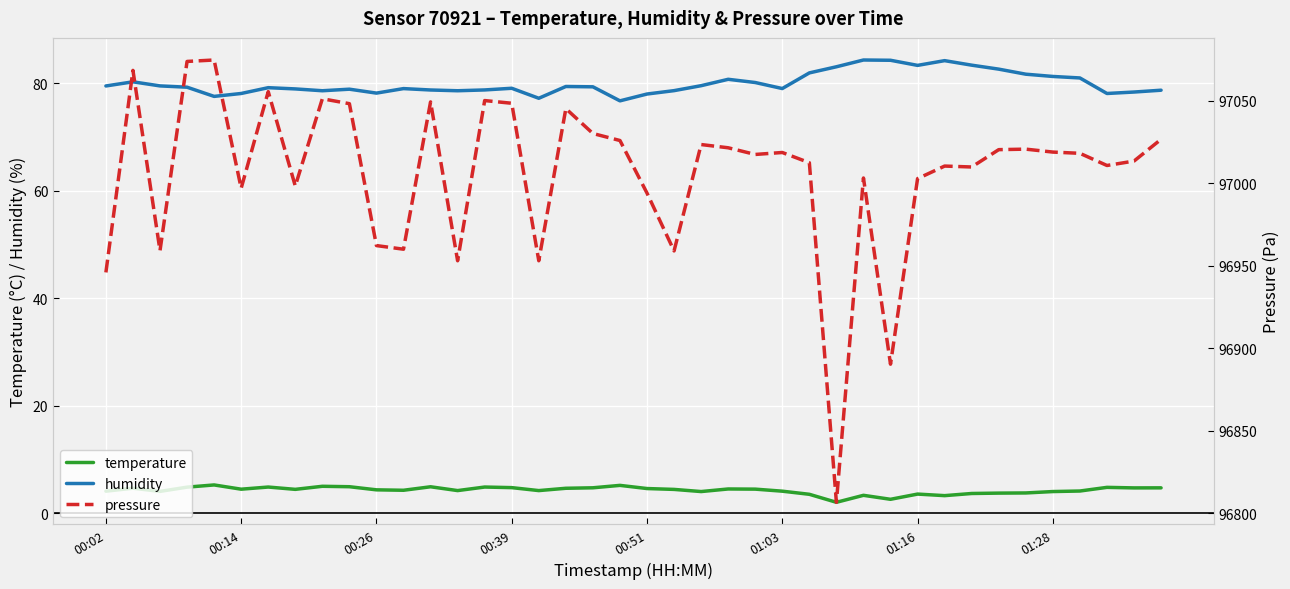

Where is pressure nearest to the value 96940?

00:02